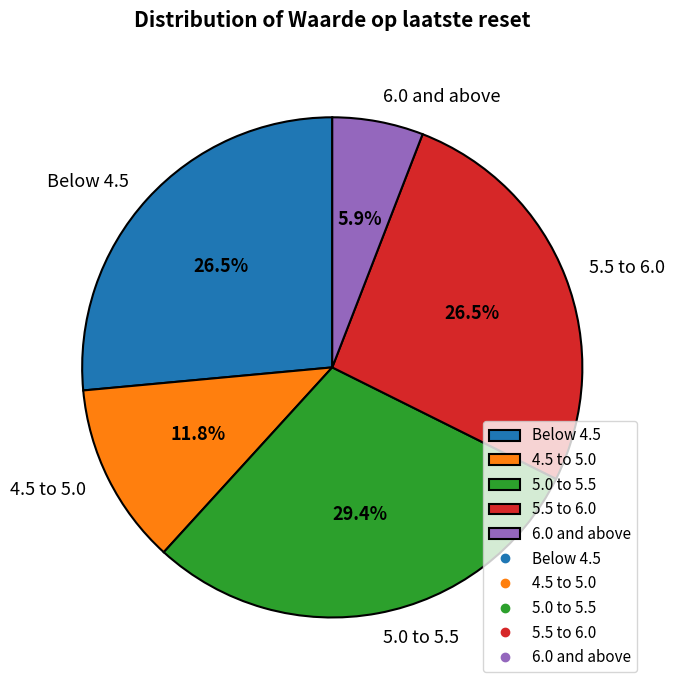

Is there any slice that represents more than half of the pie?

No